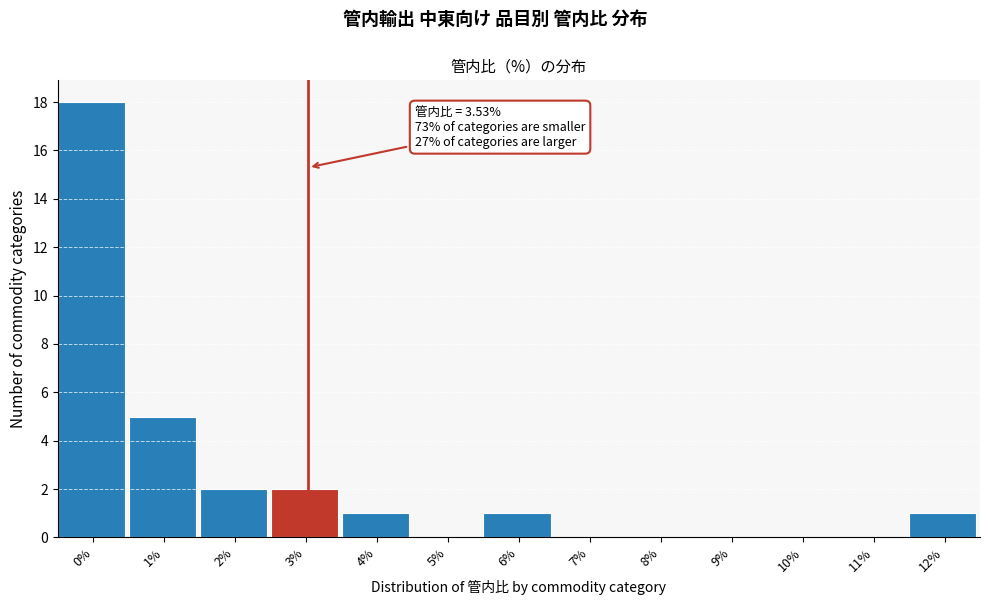

Reading right to left, list all the values displayed in this chart.

12%=1	11%=0	10%=0	9%=0	8%=0	7%=0	6%=1	5%=0	4%=1	3%=2	2%=2	1%=5	0%=18